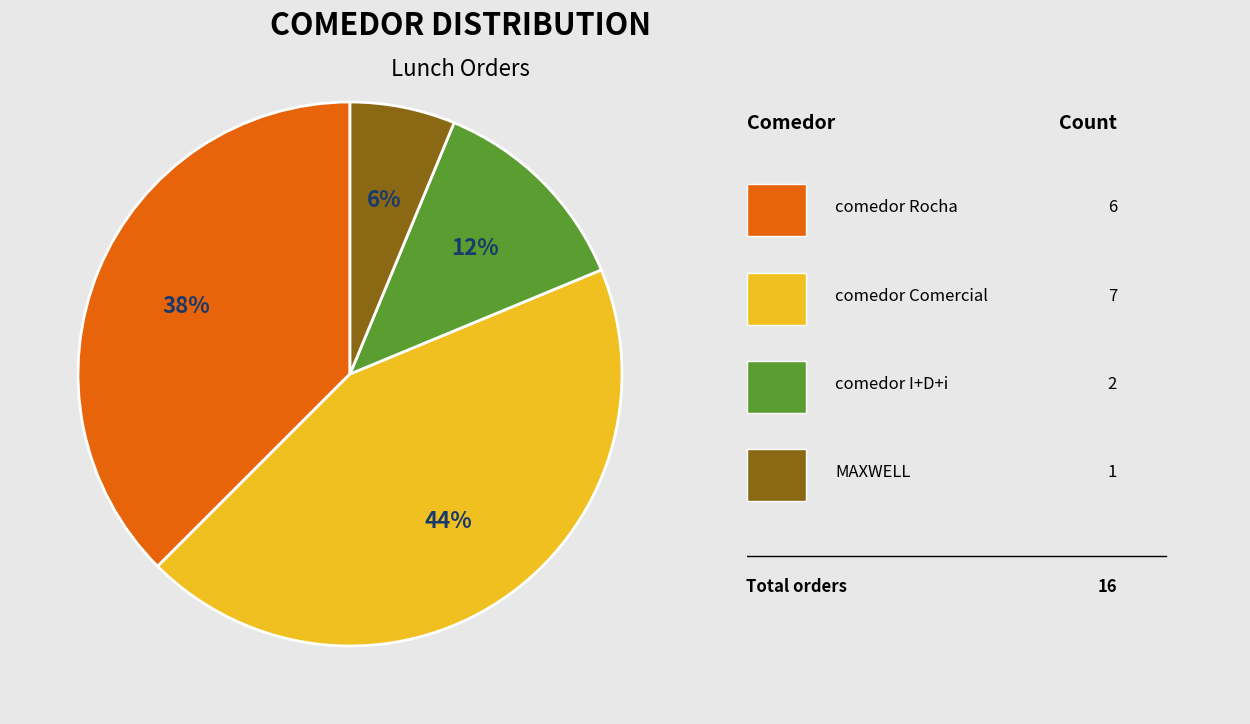

Does any single category account for the majority?

No